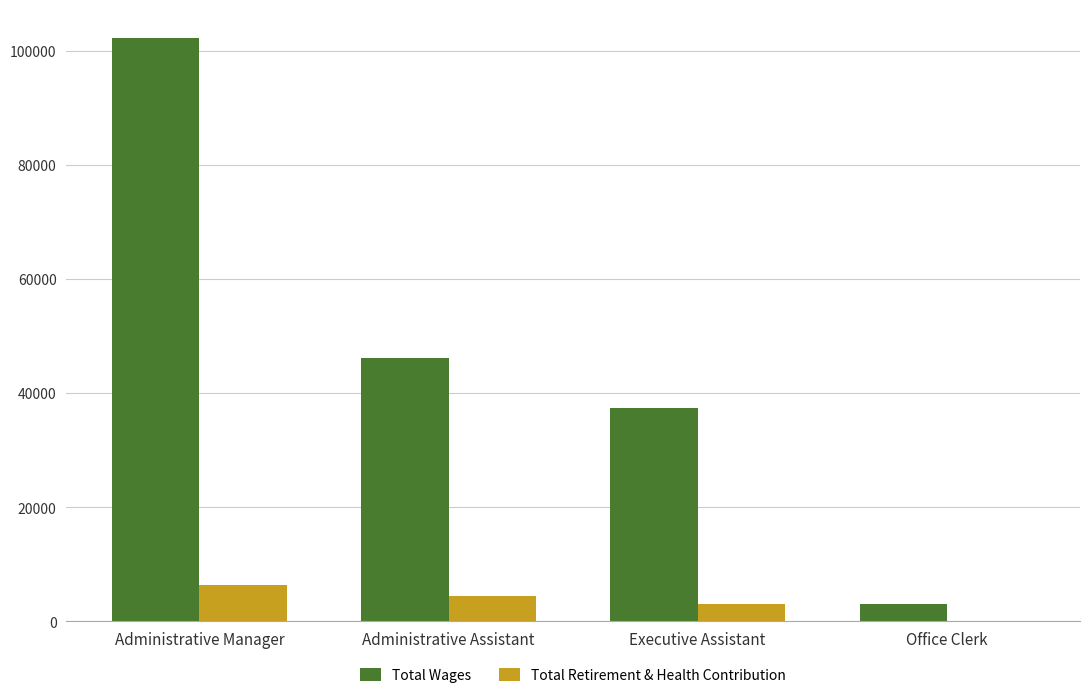

What is the greatest value displayed?

102145